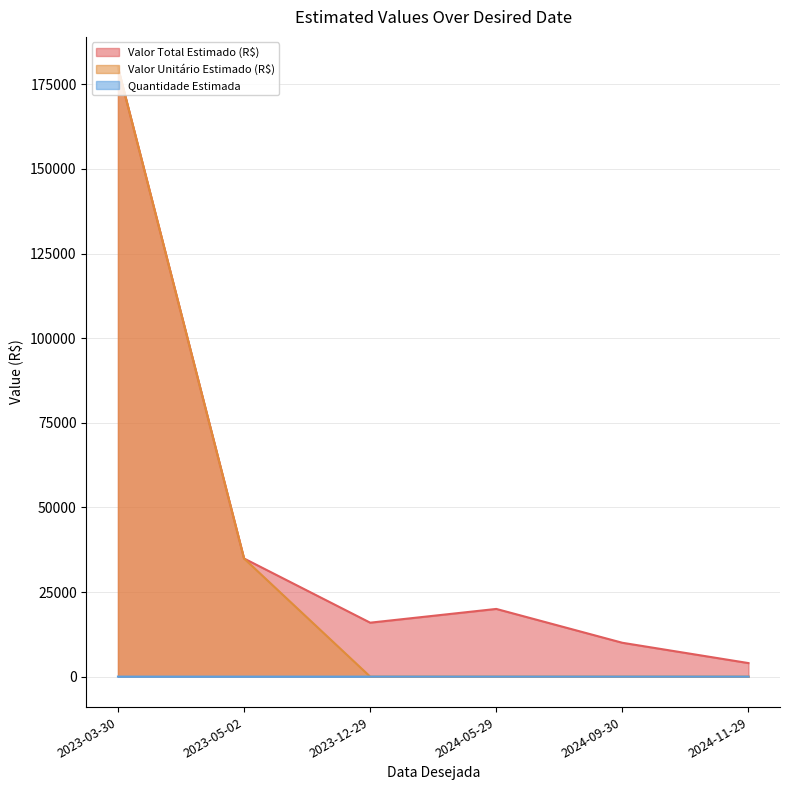

True or false: Valor Total Estimado (R$) has more than 2 points higher than both neighbors.

False